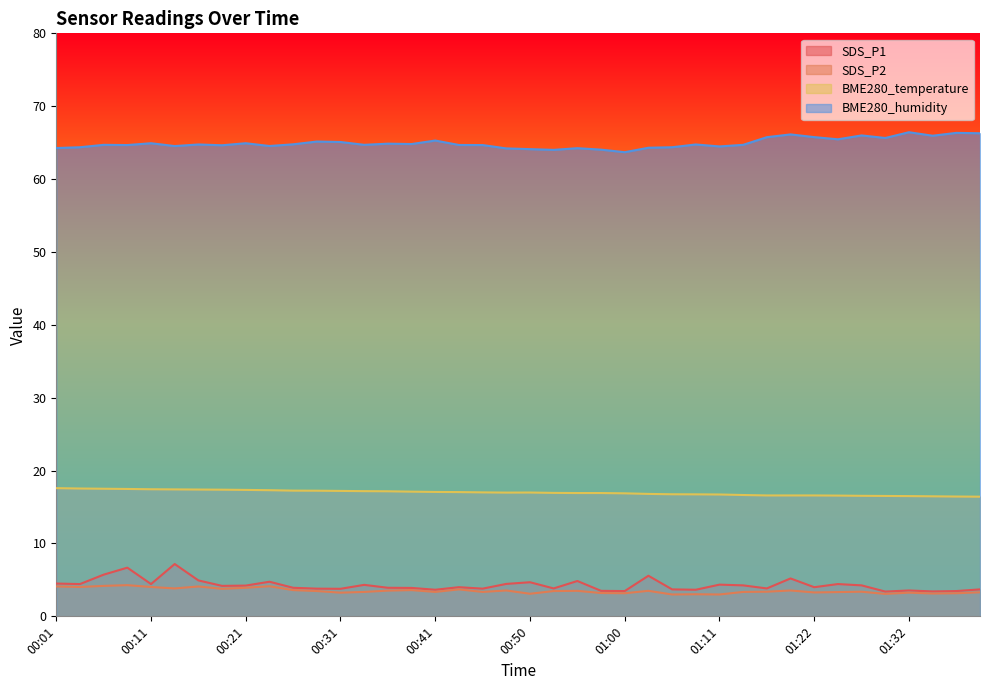

What is the difference between the BME280_temperature values at 00:18 and 00:03?

0.2